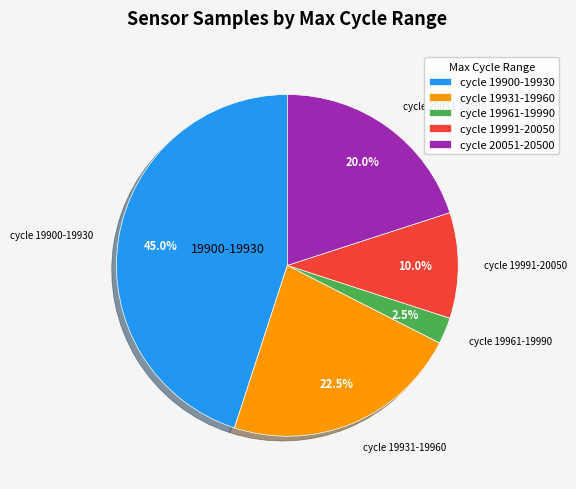

Is there any slice that represents more than half of the pie?

No